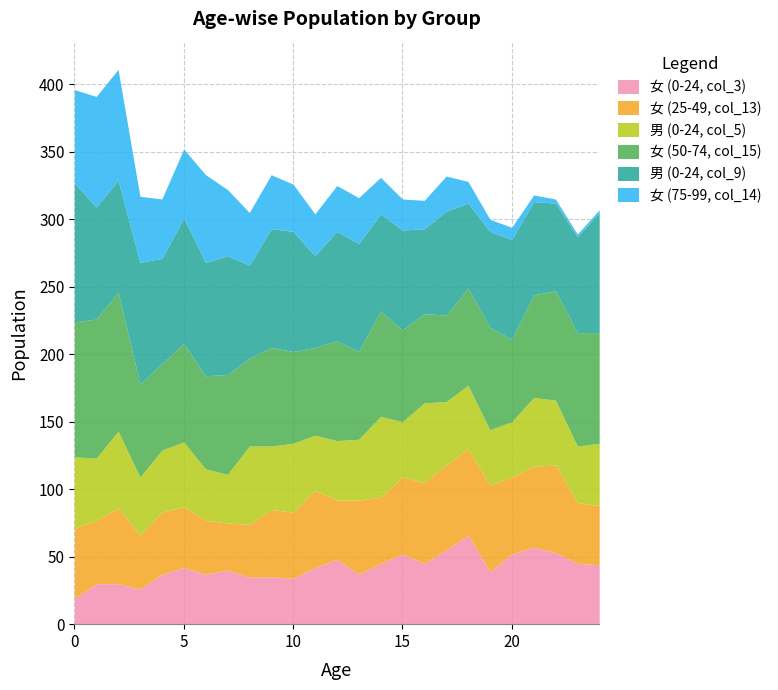

Reading right to left, what are all the values shown in this chart?

女 (0-24, col_3): 44	45	53	57	52	39	66	55	45	52	45	37	48	42	34	35	35	40	37	42	37	26	30	30	19
女 (25-49, col_13): 44	45	65	60	57	64	64	63	60	57	49	55	44	57	49	50	39	35	40	45	46	40	56	47	52
男 (0-24, col_5): 46	42	48	51	41	41	47	47	59	41	60	45	44	41	51	47	58	36	38	48	46	43	57	46	53
女 (50-74, col_15): 82	84	81	76	61	76	72	64	66	68	78	65	74	65	68	73	65	74	69	73	64	69	103	103	100
男 (0-24, col_9): 89	71	65	69	74	71	63	77	63	74	72	80	81	68	89	88	69	88	84	93	78	90	83	83	103
女 (75-99, col_14): 2	2	3	5	9	9	16	26	21	23	27	34	34	31	35	40	39	49	65	51	44	49	82	82	69